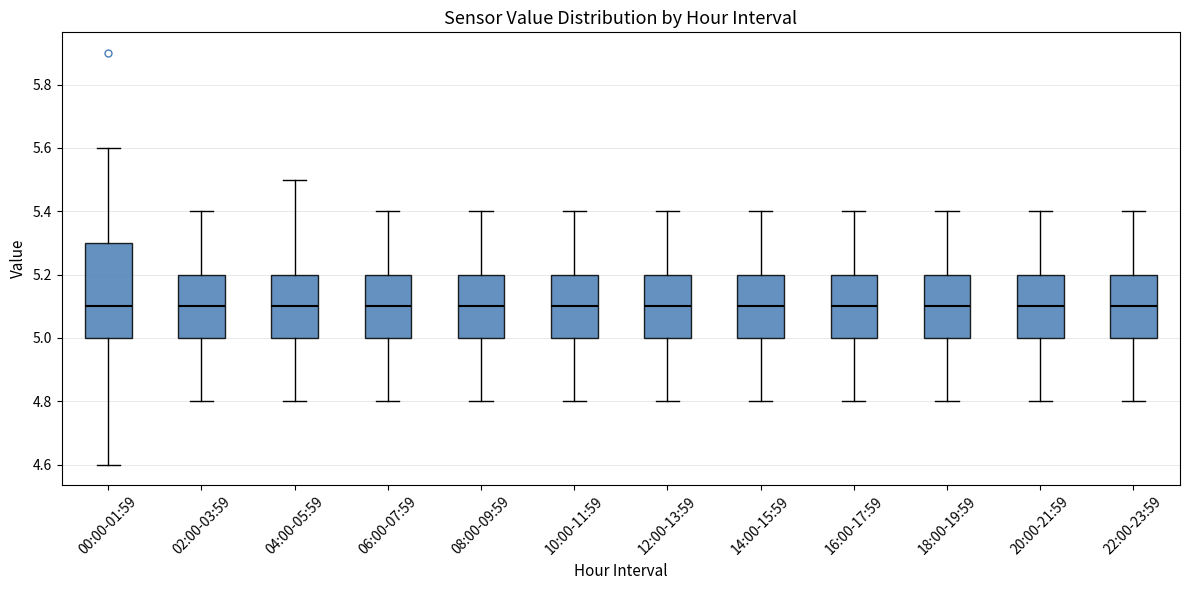

Comparing the boxes themselves (not the whiskers), which one is the tallest?

00:00-01:59